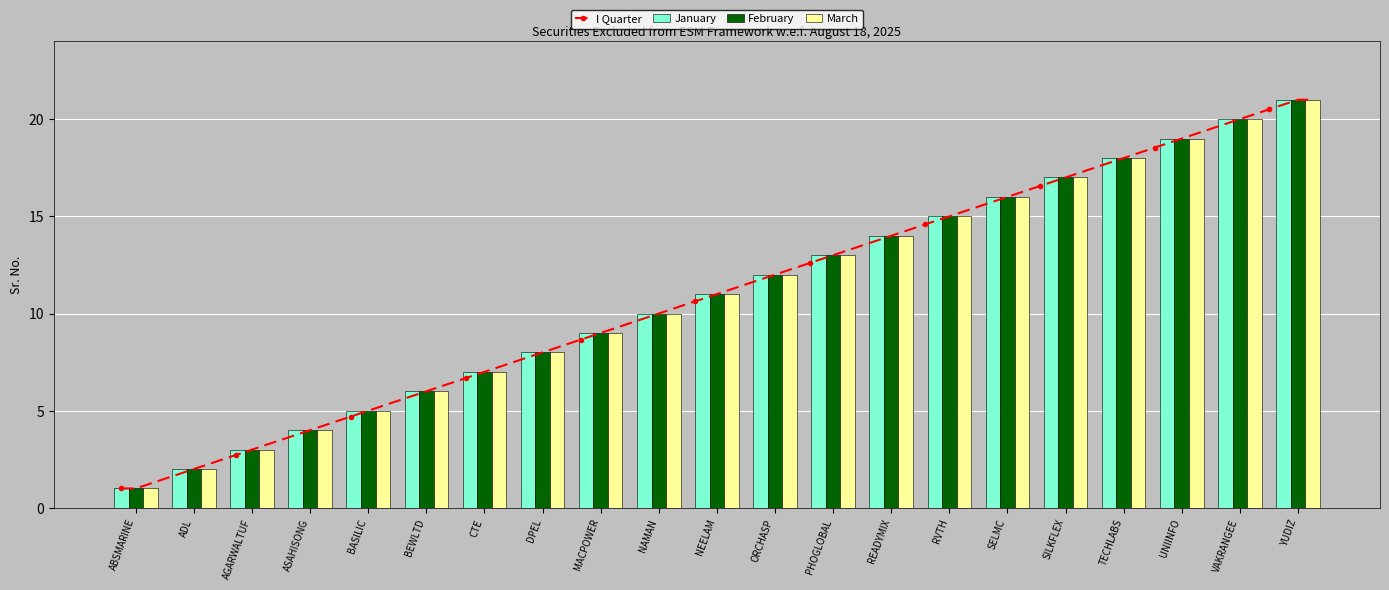

What position from the right is ABSMARINE?

21